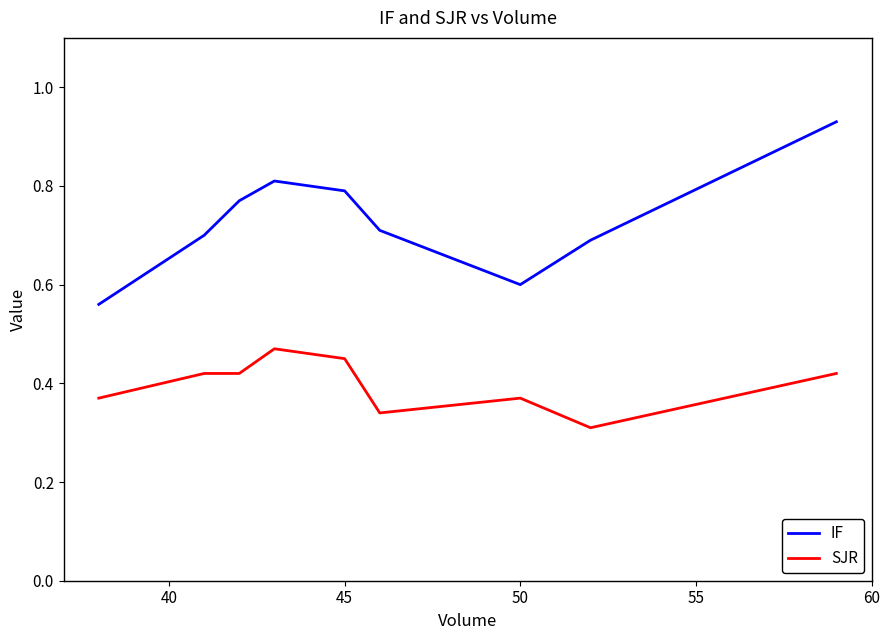

Reading left to right, extract all data points from this chart.

IF: 0.6	0.6	0.7	0.8	0.8	0.8	0.7	0.6	0.7	0.9
SJR: 0.4	0.4	0.4	0.4	0.5	0.5	0.3	0.4	0.3	0.4